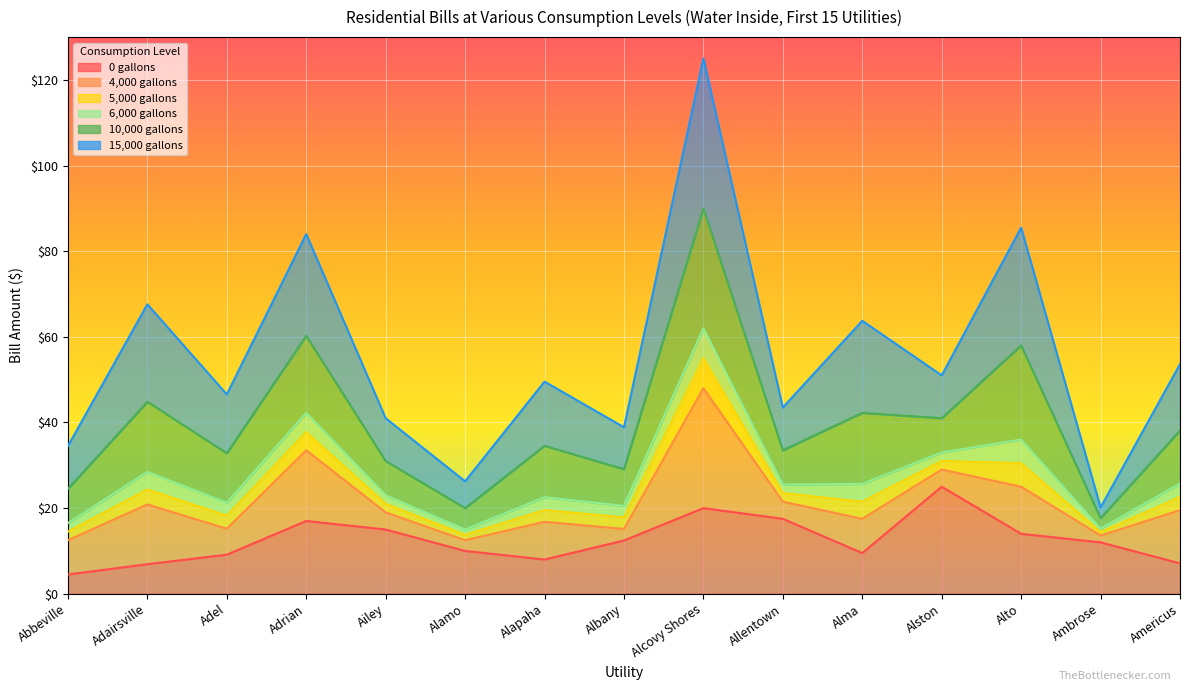

Which series has the largest total across all categories?

15,000 gallons